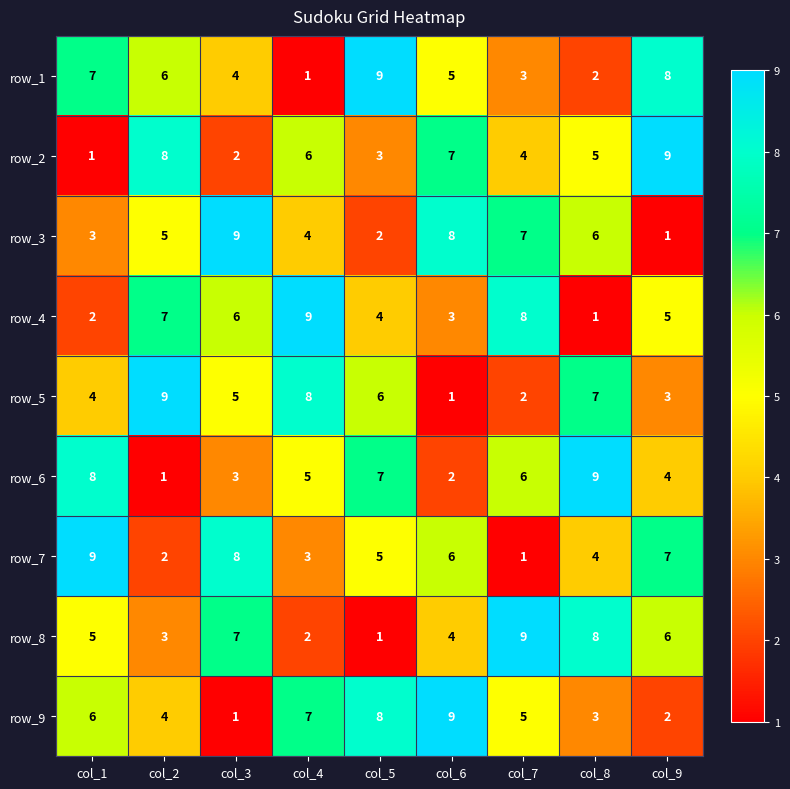

What is the sum of all row_5 values?

45